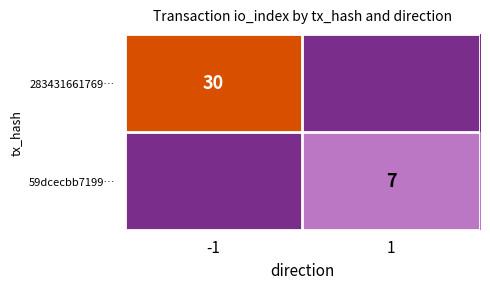

How many distinct data groups are displayed?

2